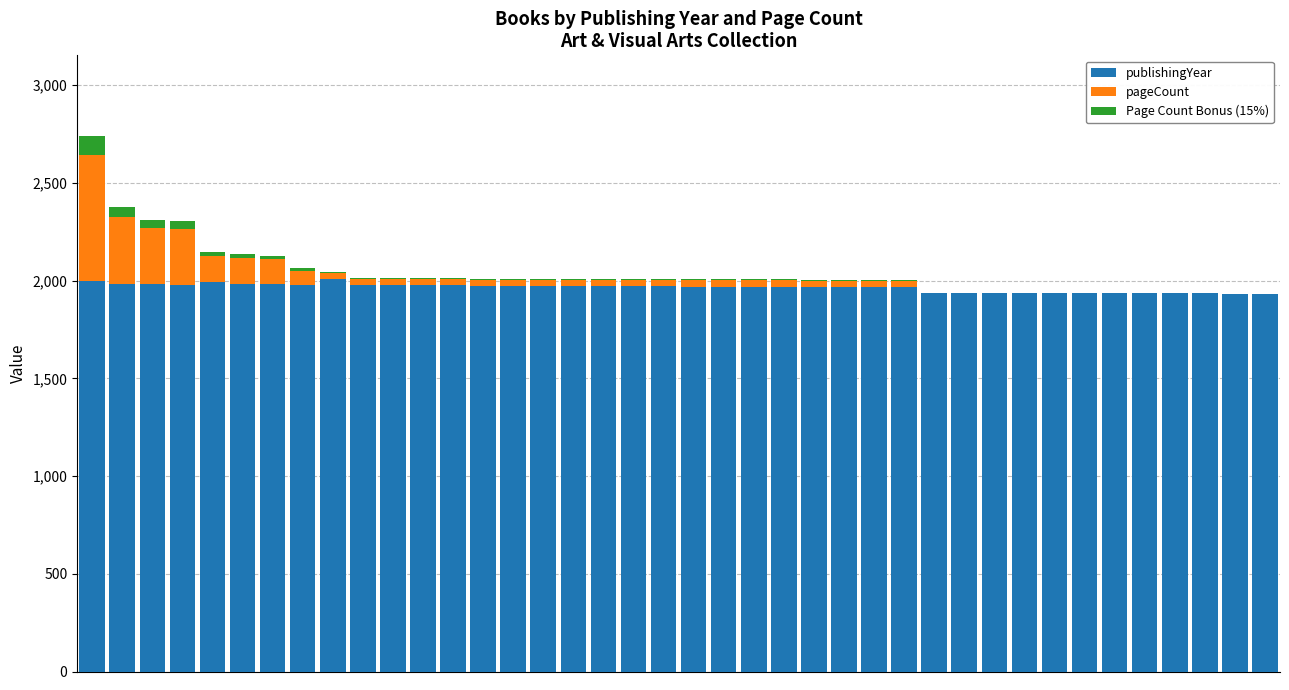

What is the maximum value for publishingYear?

2008.0